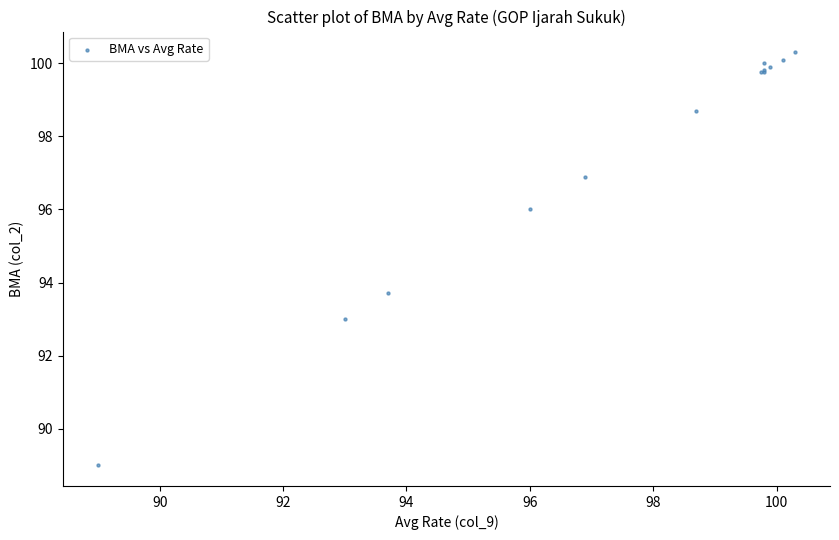

What Y value in the scatter plot is closest to 94?

93.7